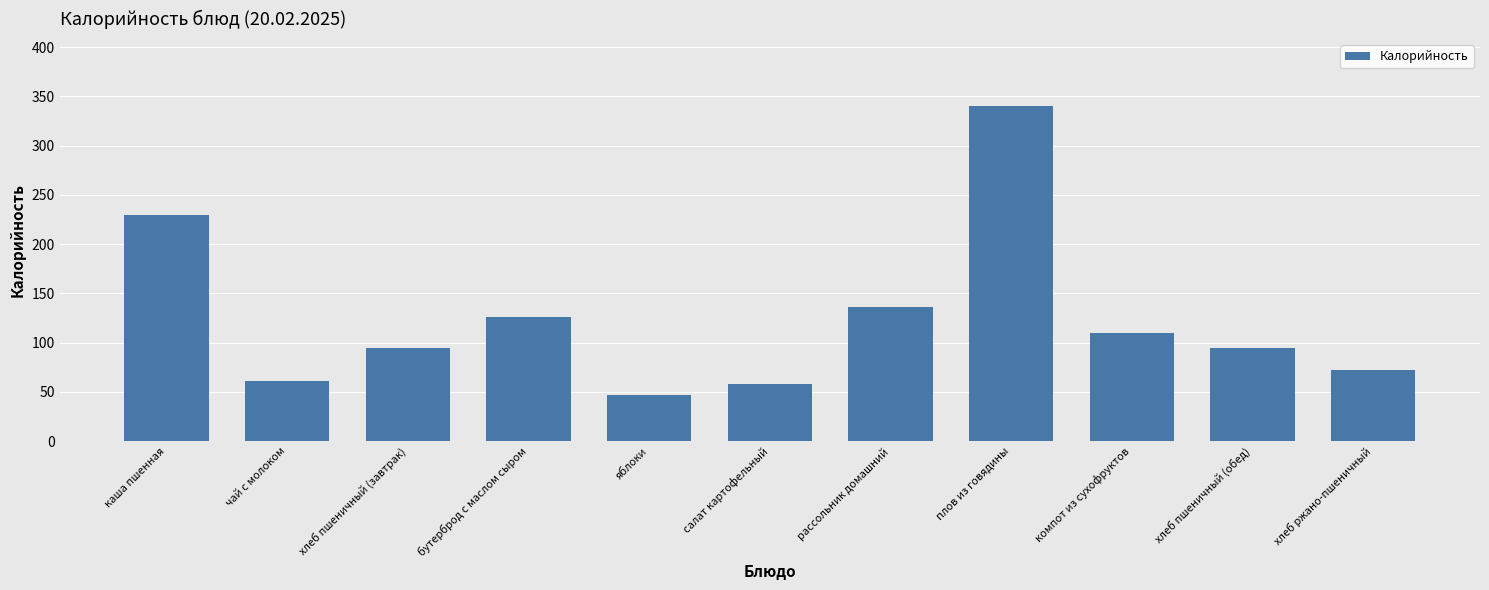

Between хлеб ржано-пшеничный and каша пшенная, which is larger?

каша пшенная